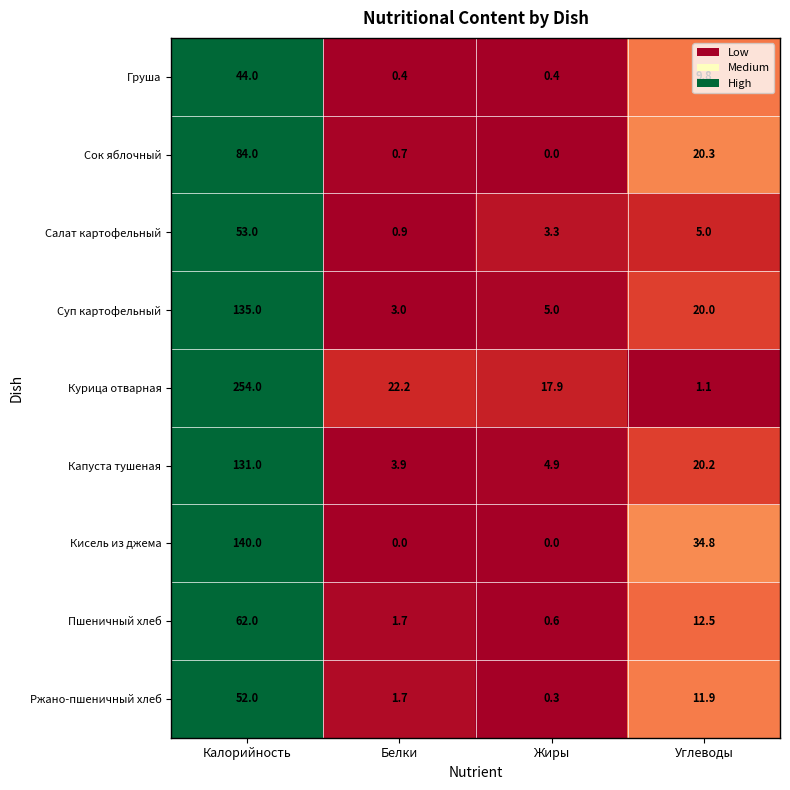

Which category has the lowest value in the Капуста тушеная series?

Белки